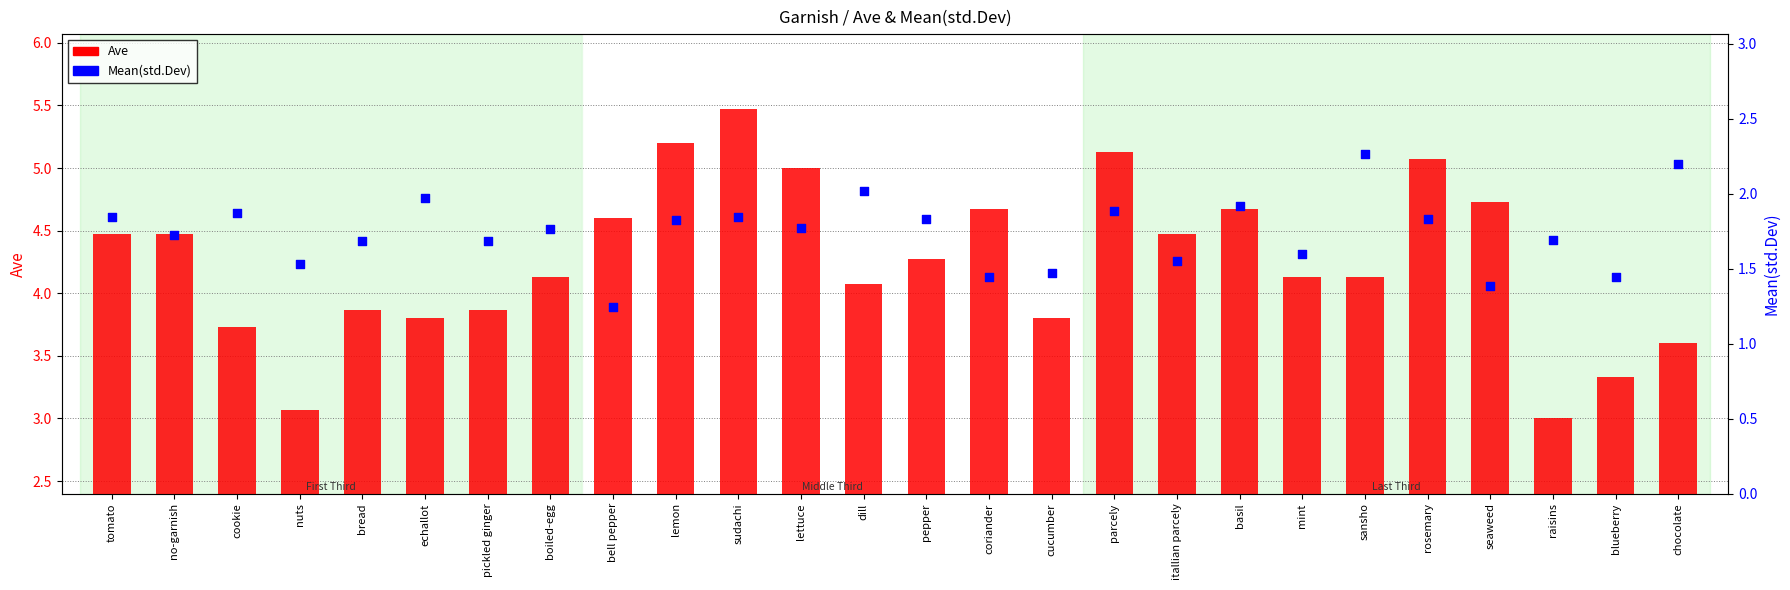

At how many categories does at least one series exceed 5?

4